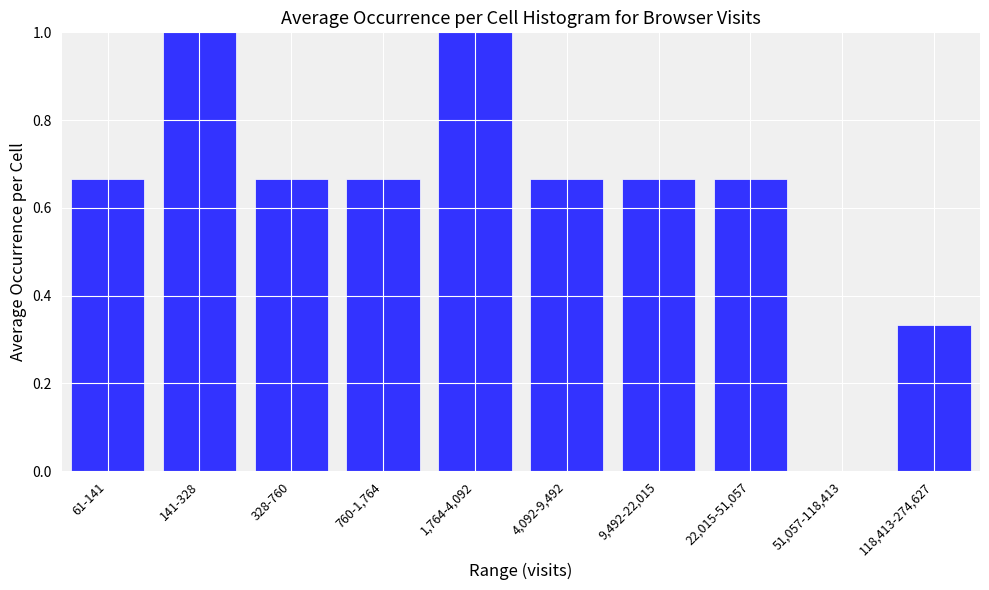

The chart shows a value of 0.2 at 61-141. True or false?

False